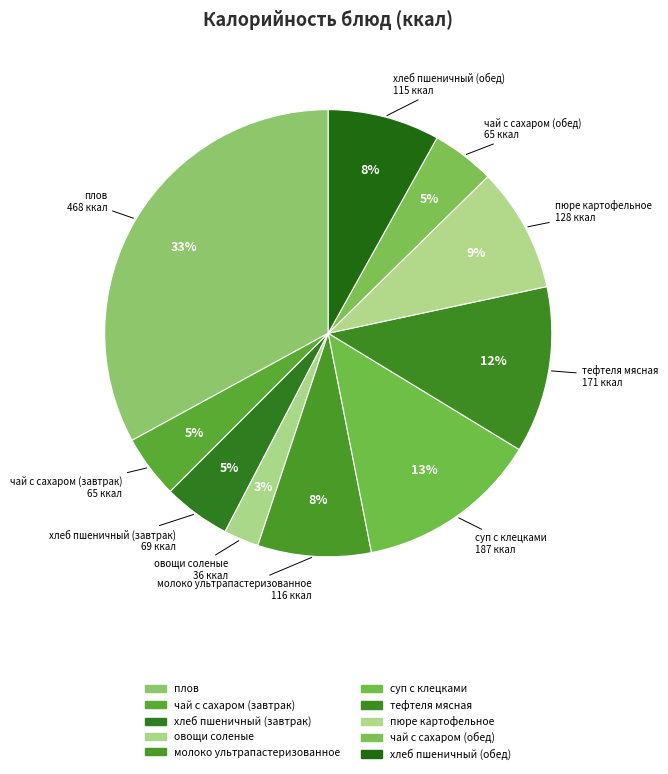

Does any single category account for the majority?

No